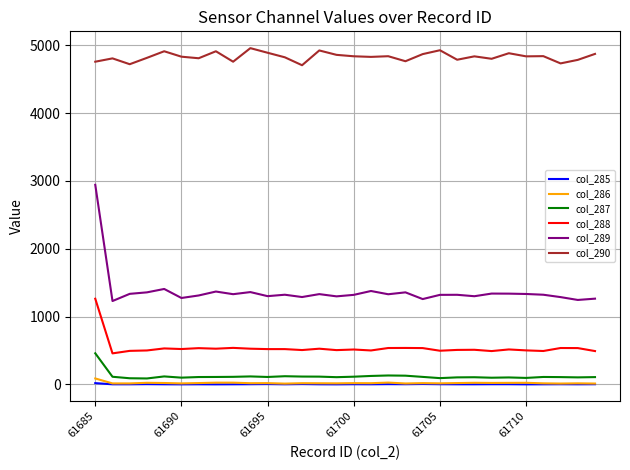

Which series has the largest total across all categories?

col_290